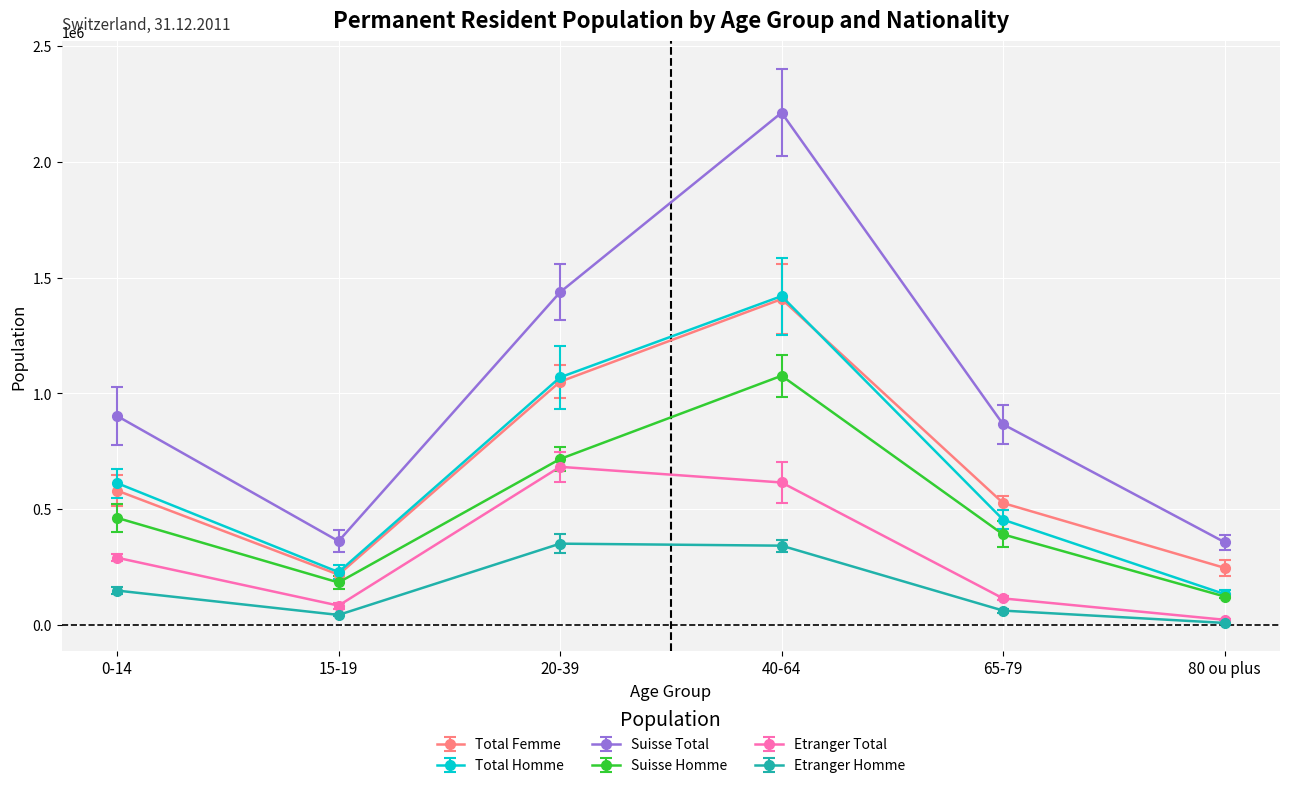

At which category is the sum across all series the highest?

40-64